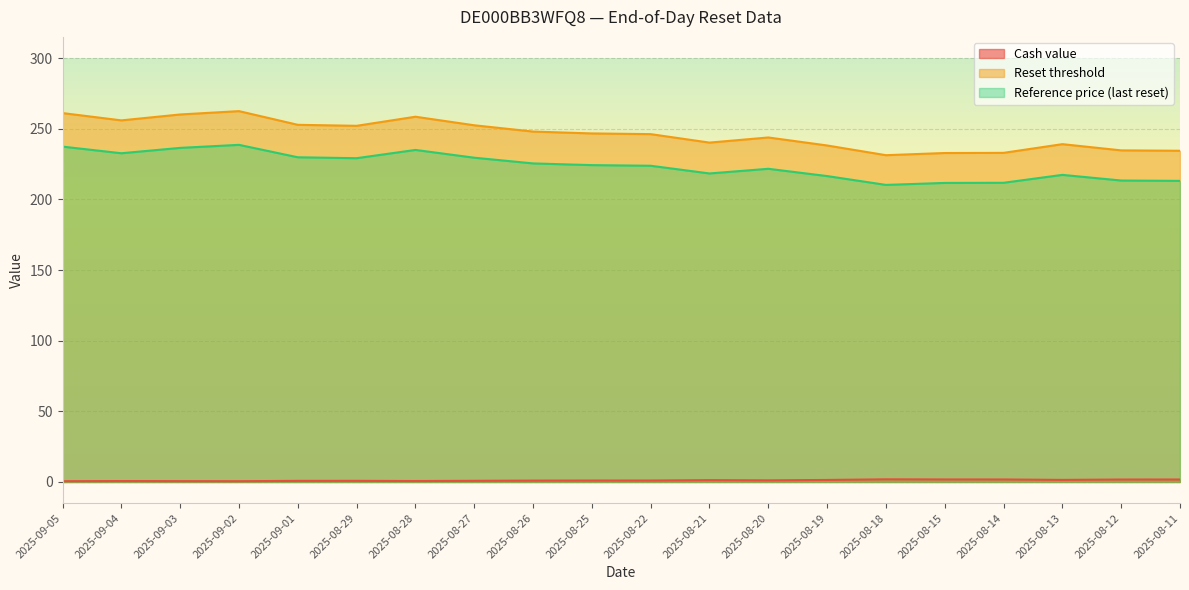

True or false: Cash value and Reference price (last reset) cross at least once.

False